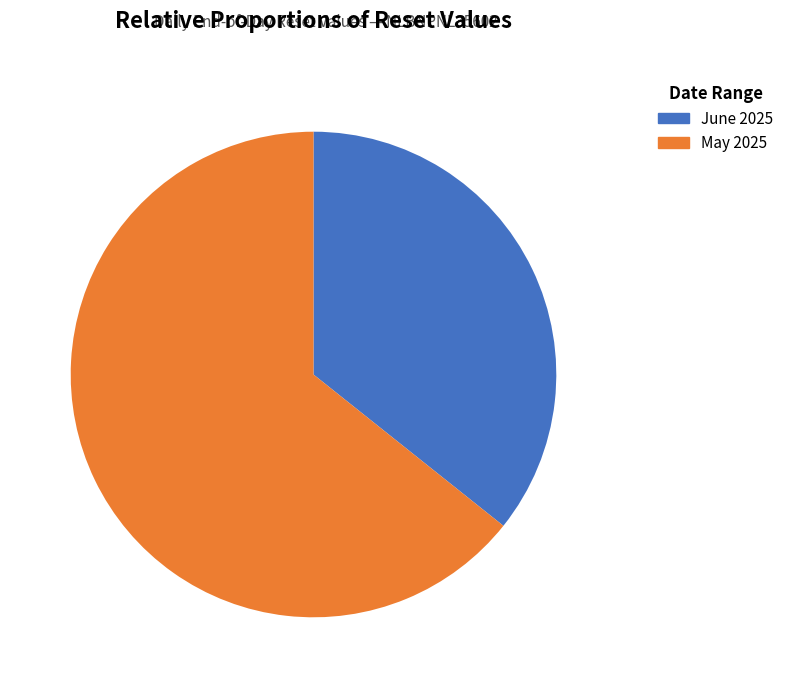

Is there any slice that represents more than half of the pie?

Yes